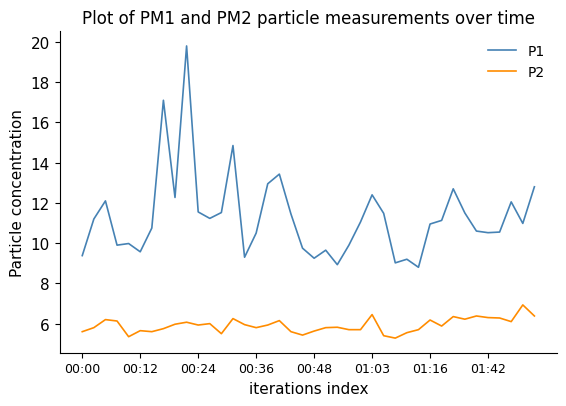

True or false: P2 and P1 cross at least once.

False